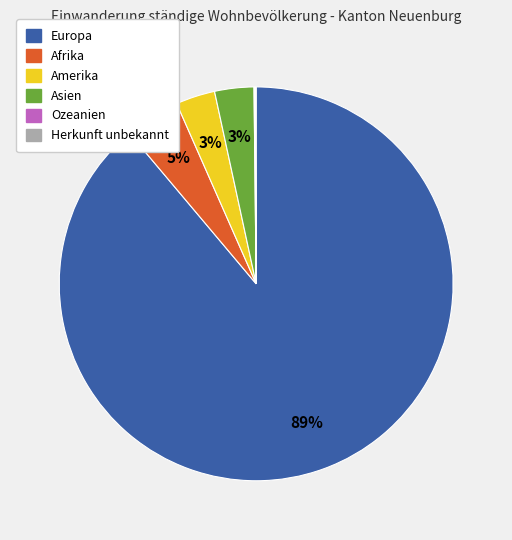

To the nearest percent, what is the difference between the largest and smallest slice percentages?

89%